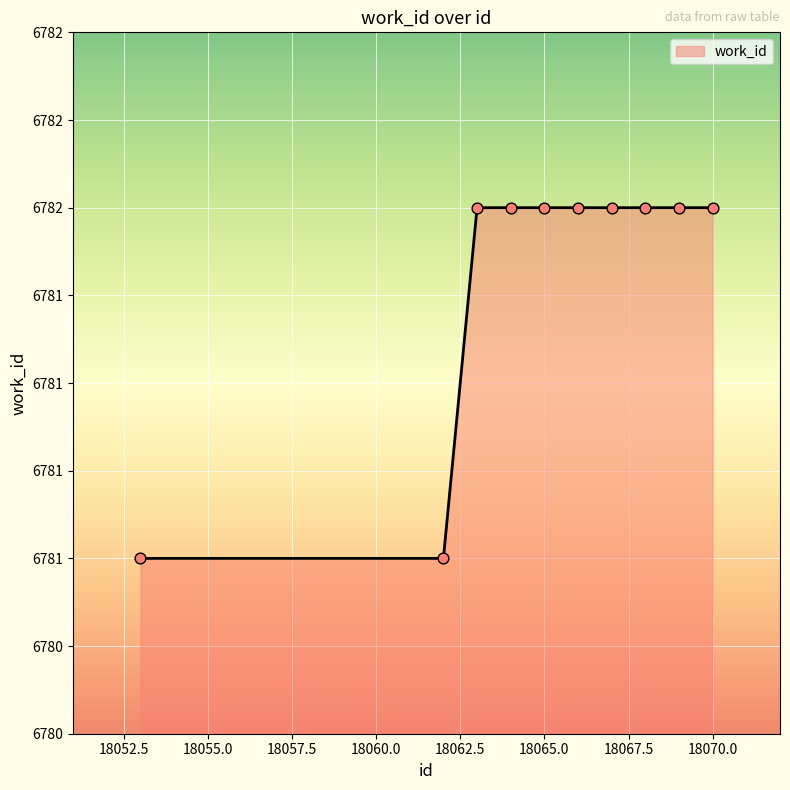

Is this an area chart (filled region under the line)?

Yes